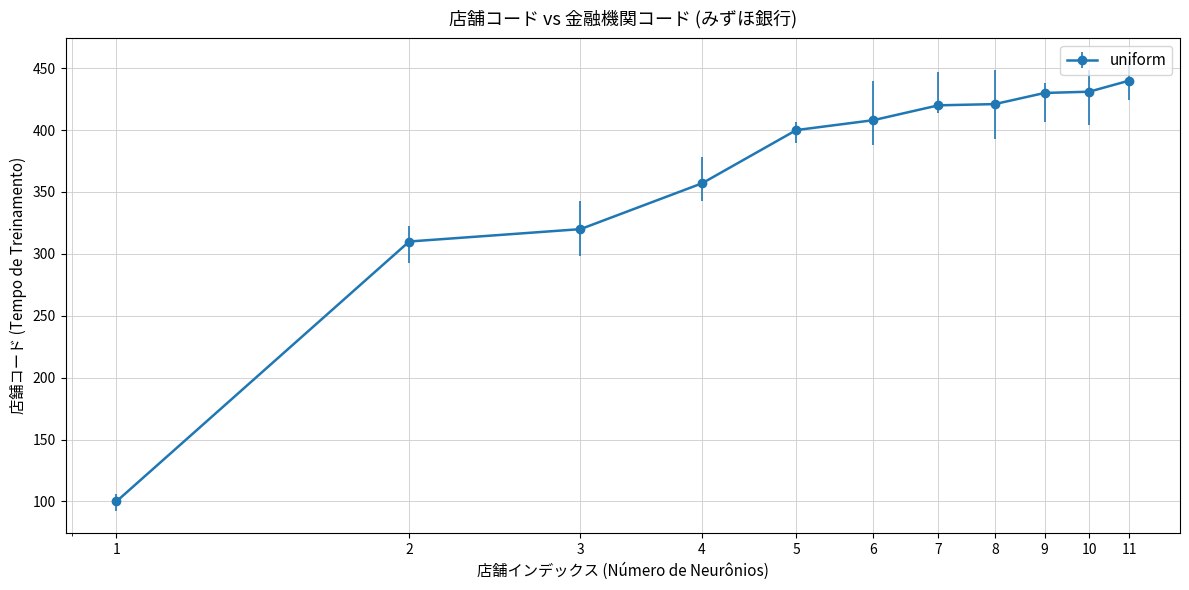

What is the maximum value shown in the chart?

440